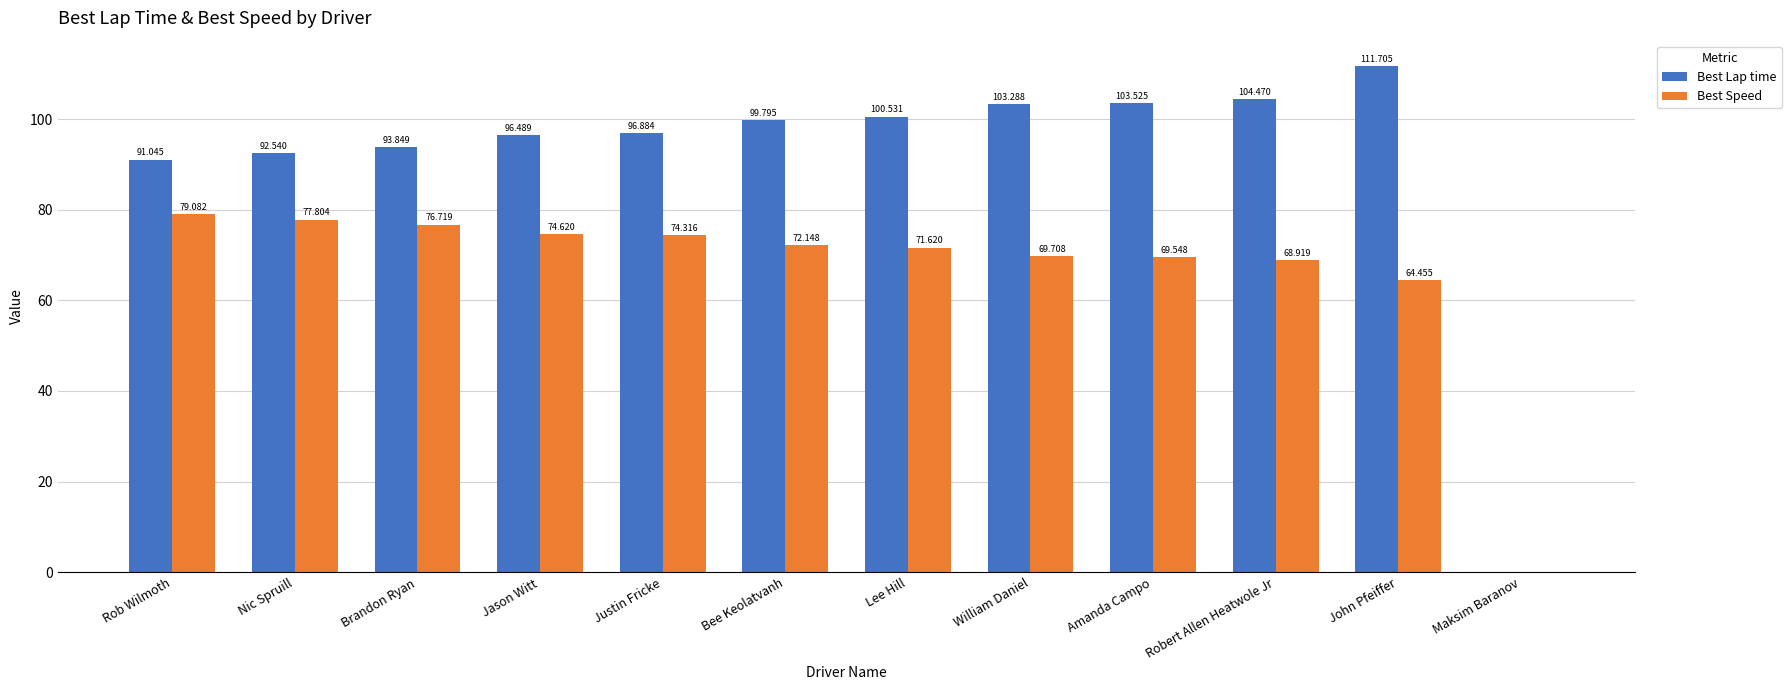

Which series changed the most between Jason Witt and Maksim Baranov?

Best Lap time